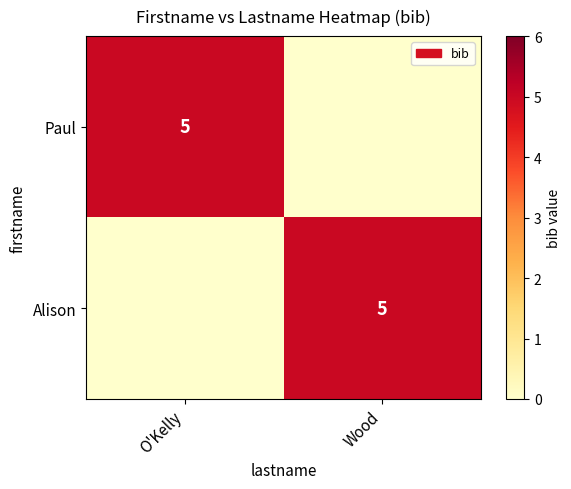

Is it true that Alison equals 1 at Wood?

False